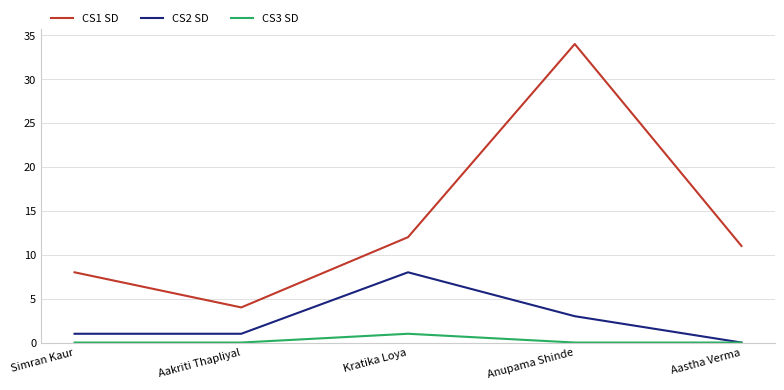

The value of CS1 SD at Aastha Verma is 11. True or false?

True